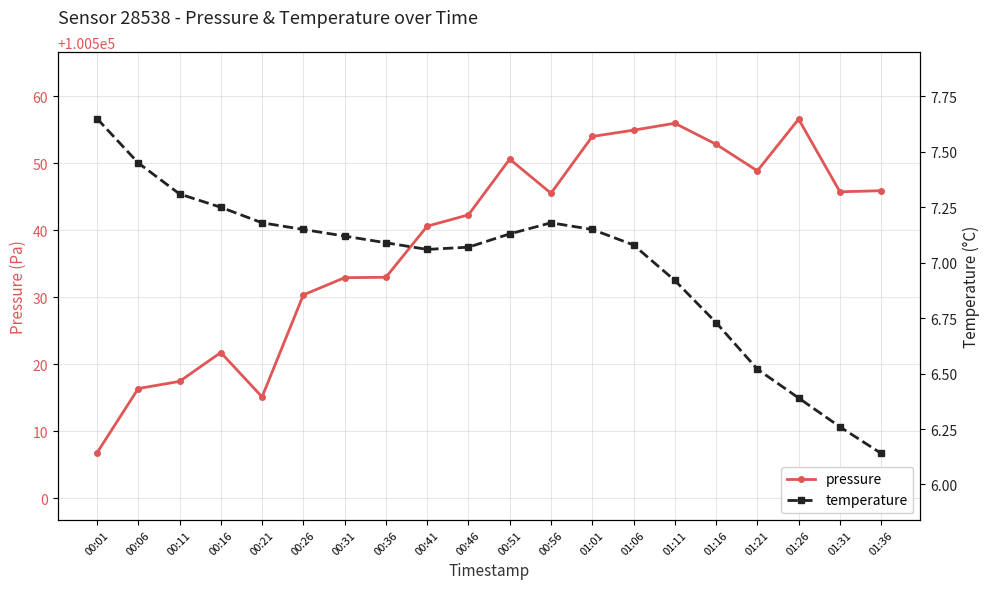

How many interior local valleys does the temperature series have?

1